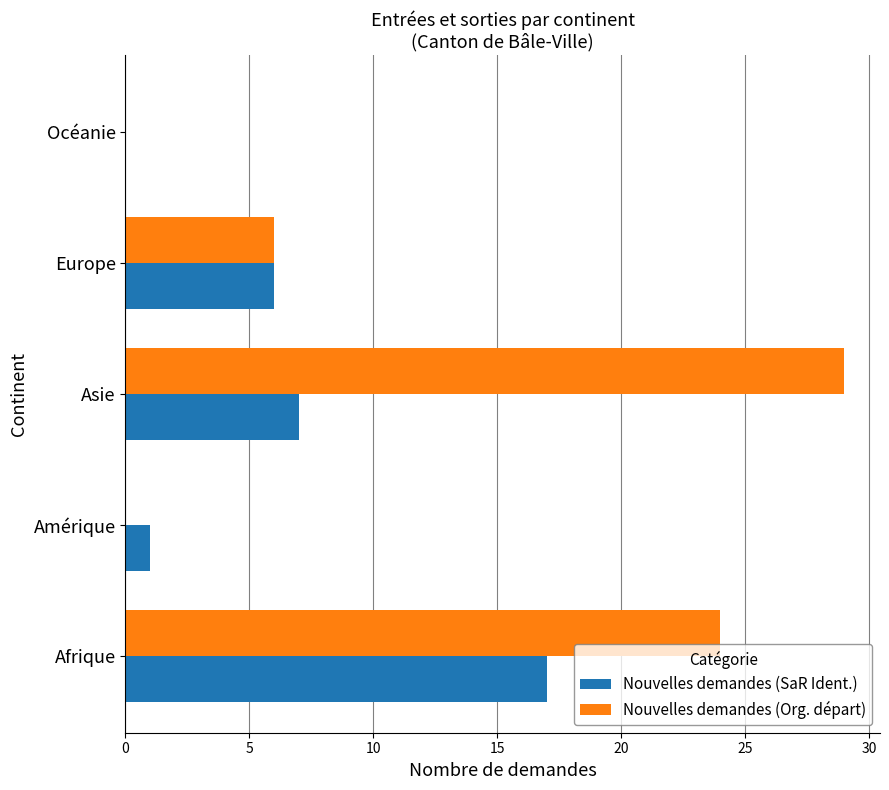

Which series changed the most between Afrique and Asie?

Nouvelles demandes (SaR Ident.)